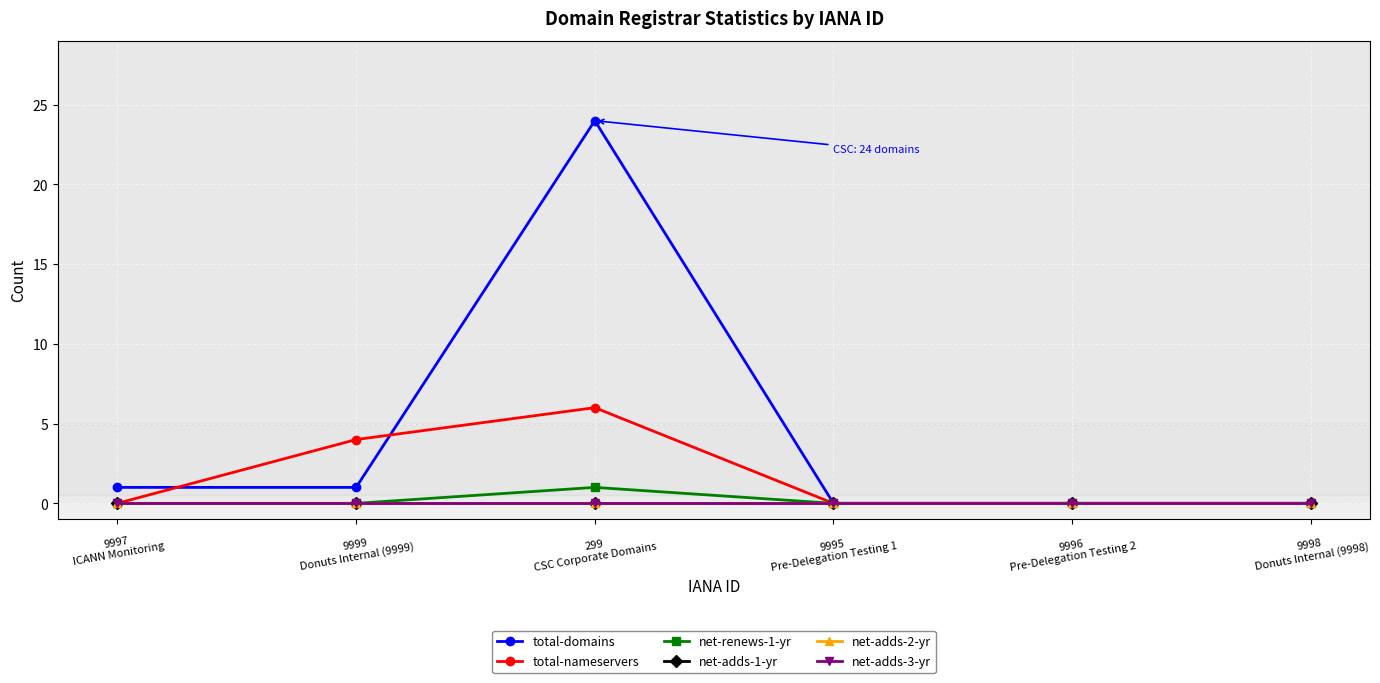

At which label does total-domains reach its minimum?

9995
Pre-Delegation Testing 1